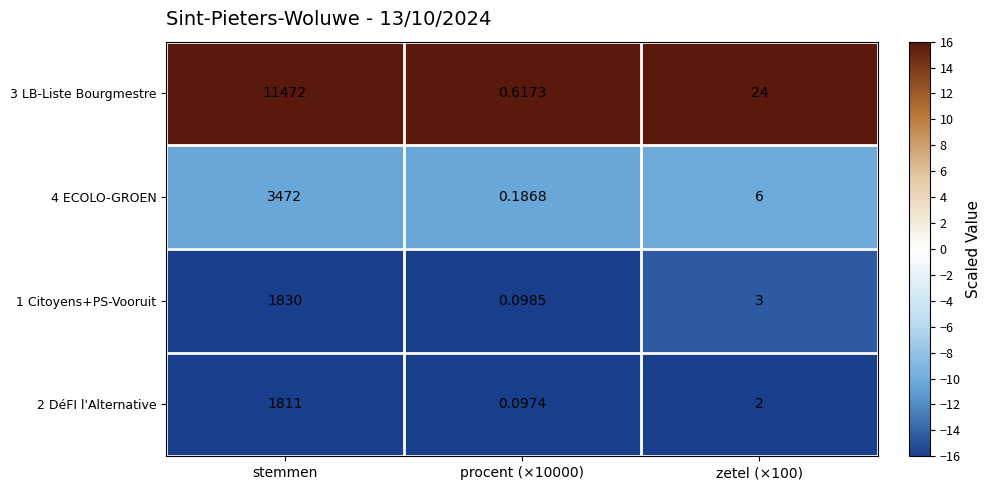

At which category is the sum across all series the highest?

stemmen